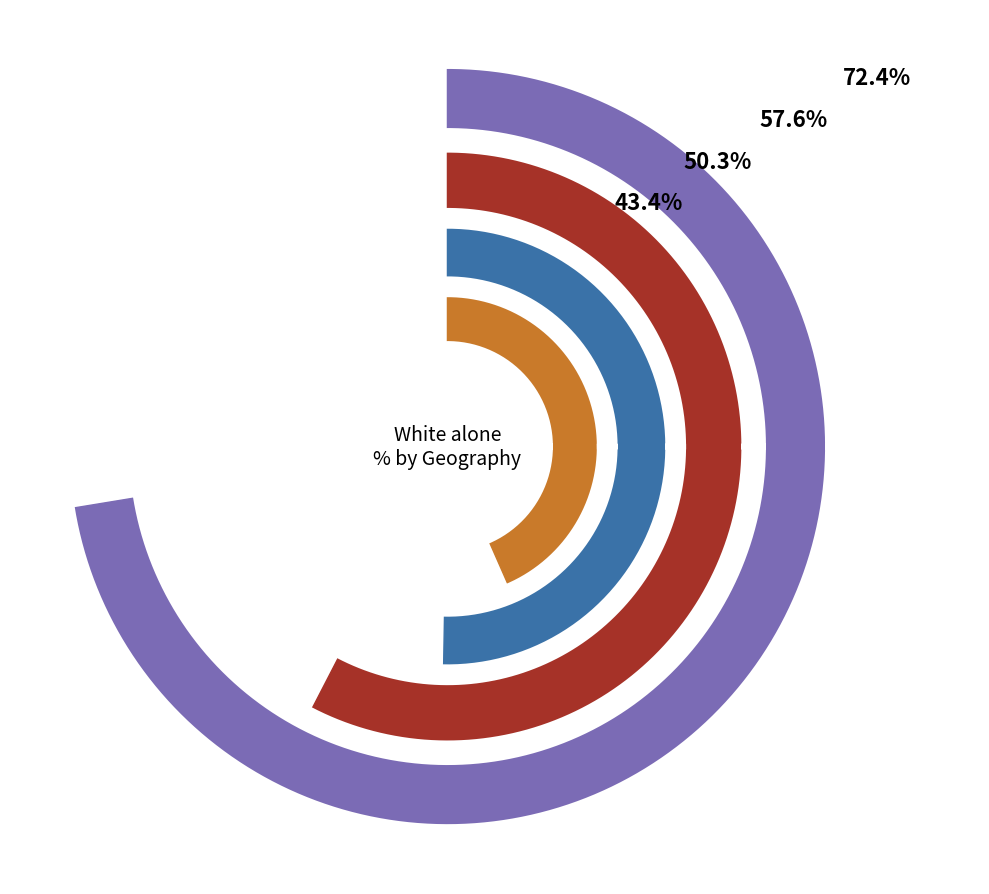

Which slice is the smallest?

This Area